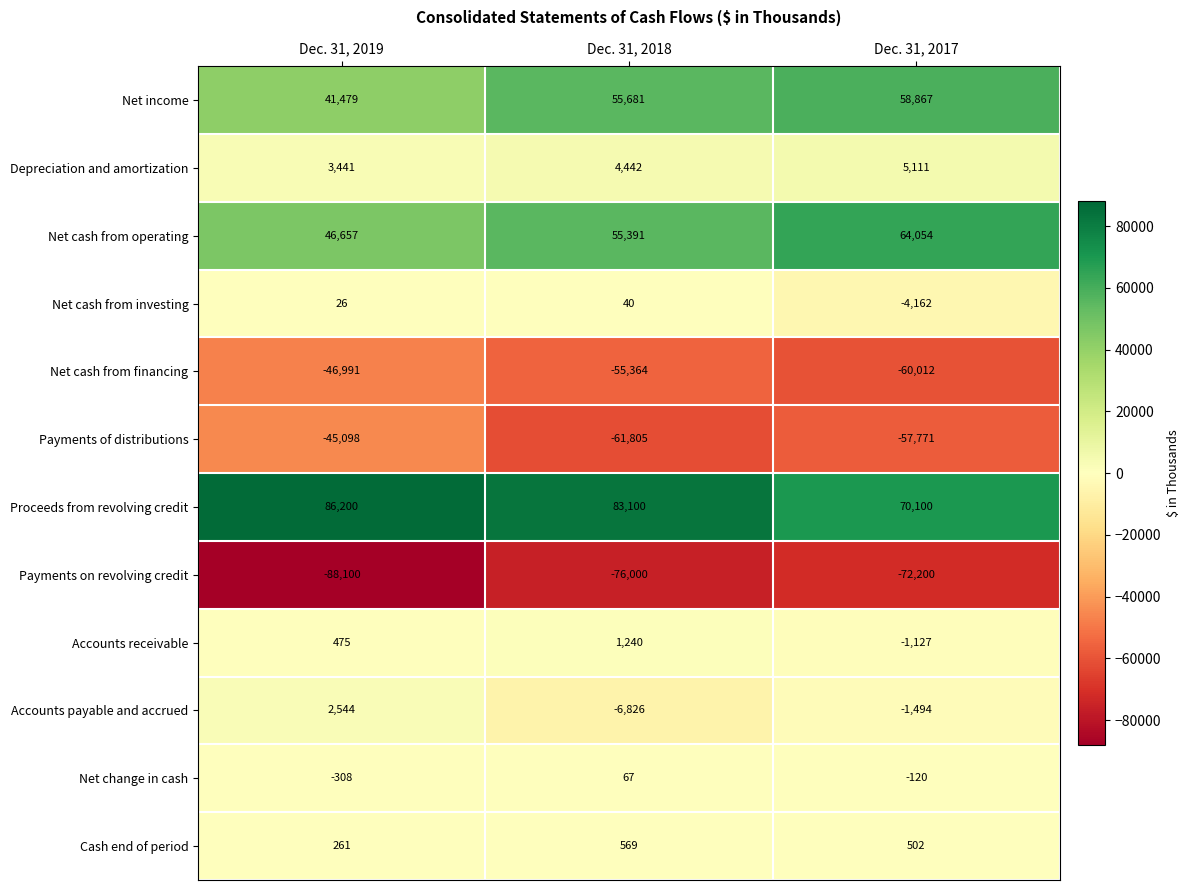

Count the number of categories in the chart.

3